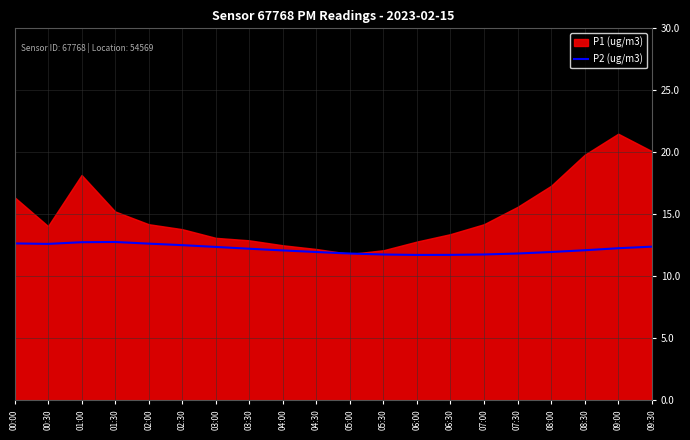

True or false: the data has more than 0 interior local peaks.

True